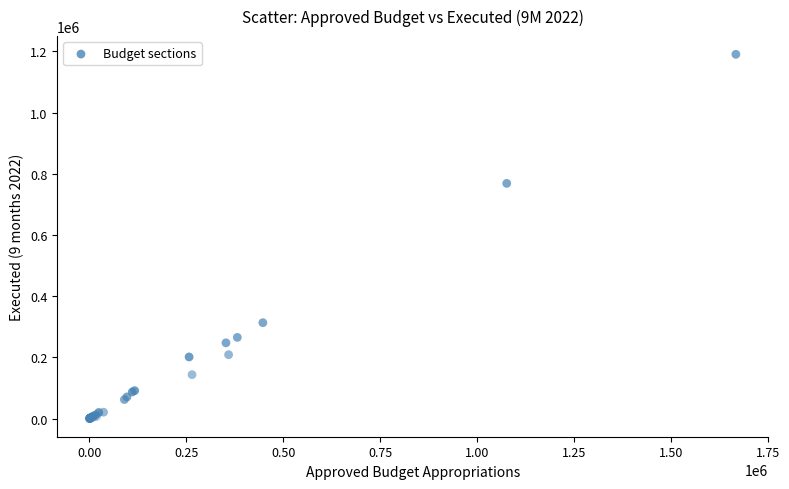

What Y value in the scatter plot is closest to 595157?

768505.6